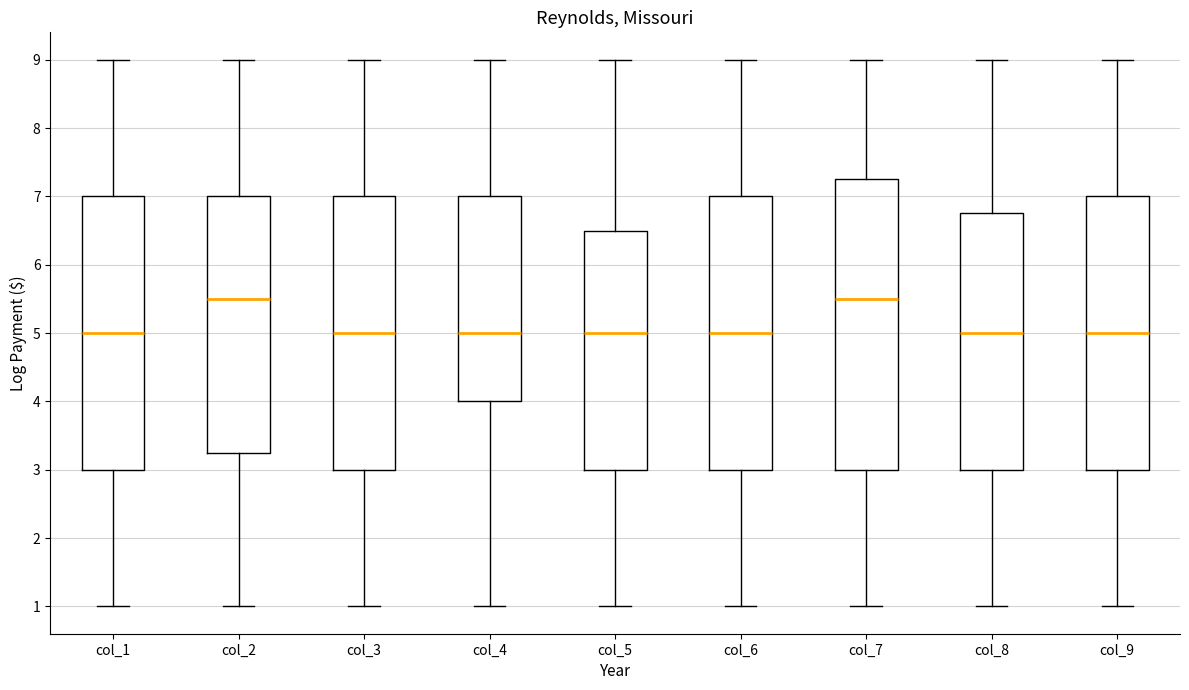

Which box is the tallest, from its lower edge to its upper edge?

col_7